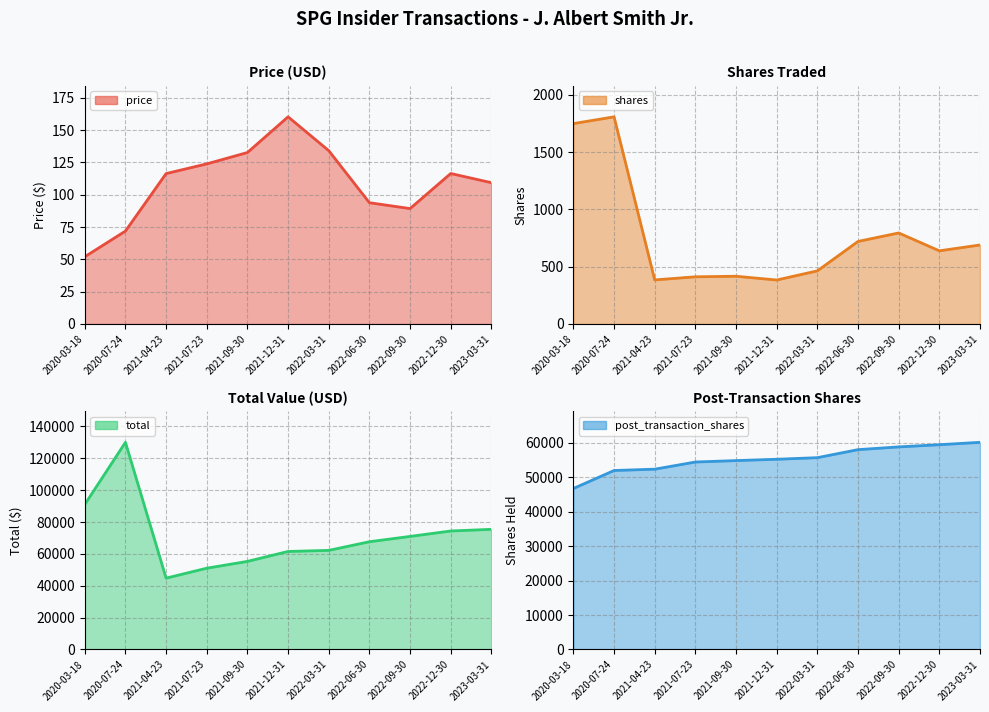

Reading left to right, what are all the values shown in this chart?

price (line): 52.0	71.9	116.4	123.9	132.7	160.3	134.1	93.8	89.3	116.4	109.3
shares (line): 1750.0	1809.0	385.0	412.0	417.0	384.0	464.0	721.0	795.0	639.0	690.0
total (line): 91052.5	130051.1	44802.1	51034.4	55315.1	61545.6	62223.7	67652.8	70985.6	74392.4	75437.7
post_transaction_shares (line): 46761.0	51985.0	52370.0	54449.0	54866.0	55250.0	55714.0	58043.0	58838.0	59477.0	60167.0